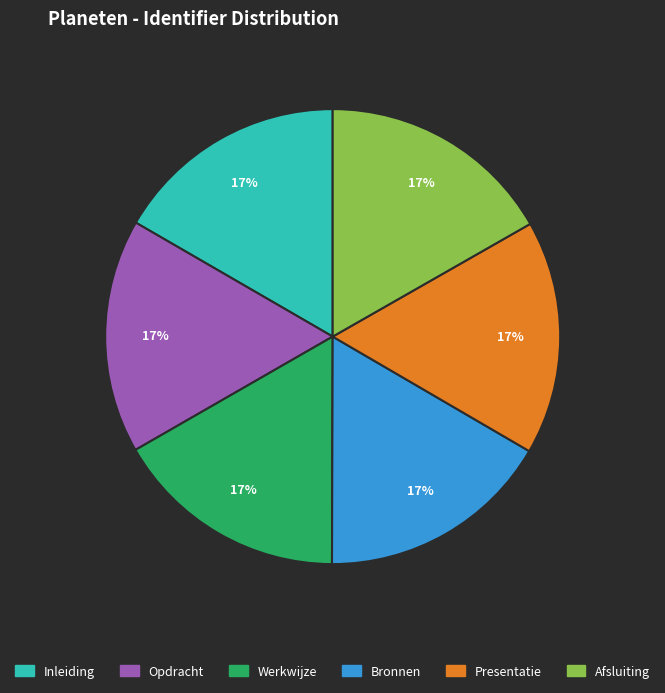

Approximately how many times larger is the value at Bronnen compared to Inleiding?

1.0